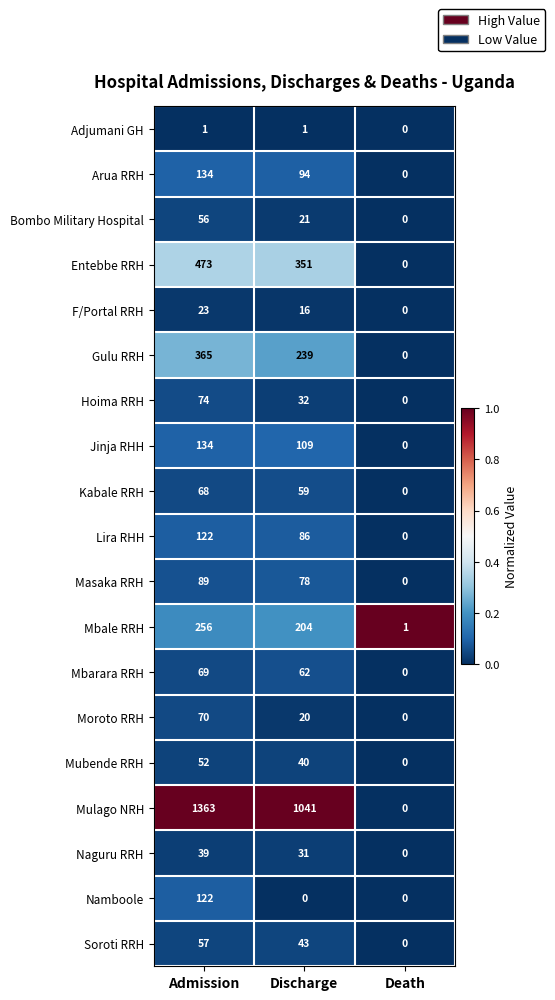

Is it true that Naguru RRH equals 39 at Admission?

True